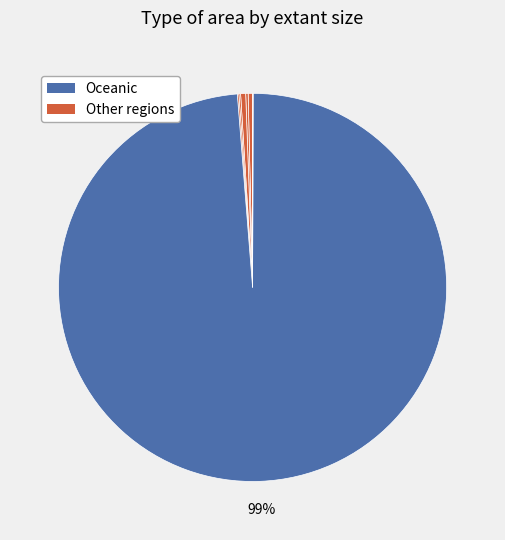

Does any single category account for the majority?

Yes